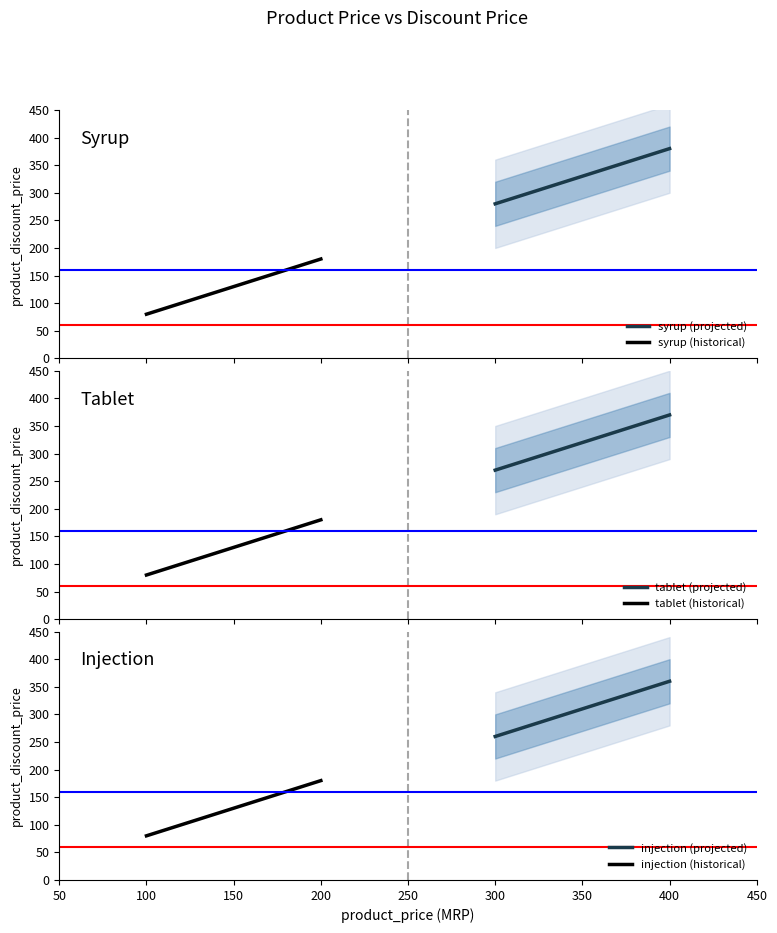

Does the chart display data point markers on the line(s)?

No